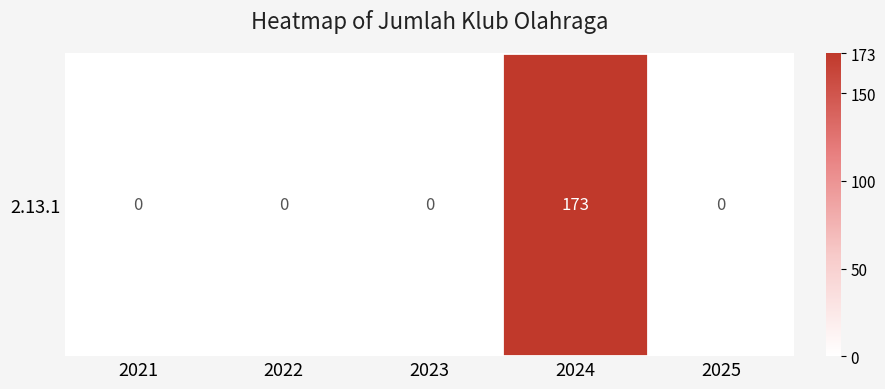

How many categories are shown in the chart?

5